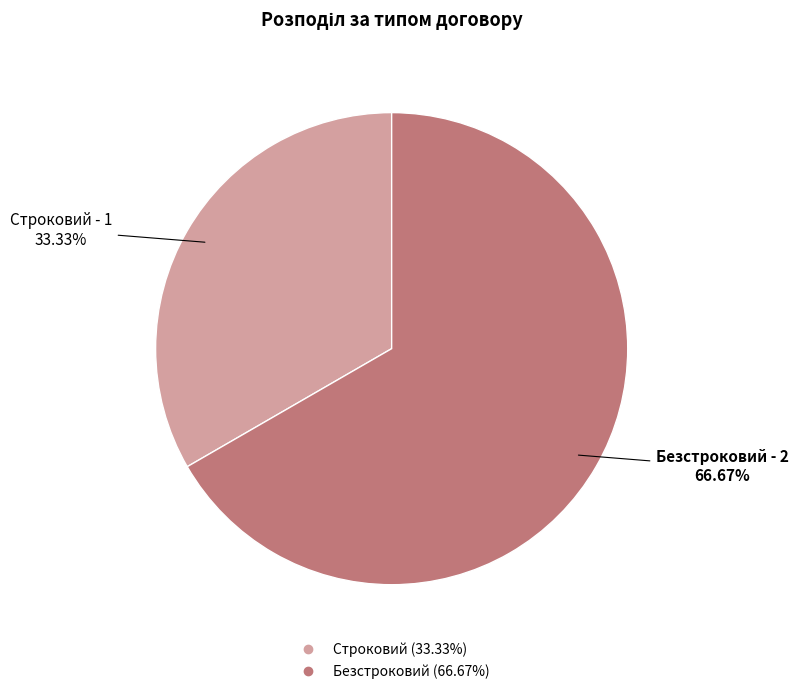

Count the number of slices in the pie.

2